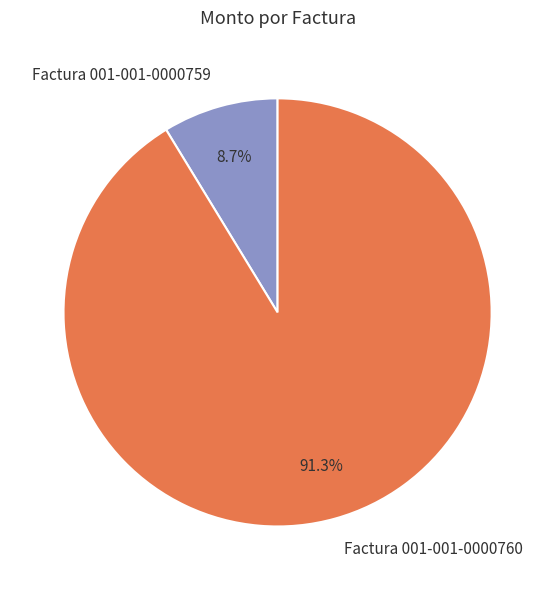

Which category has the biggest portion of the pie?

Factura 001-001-0000760